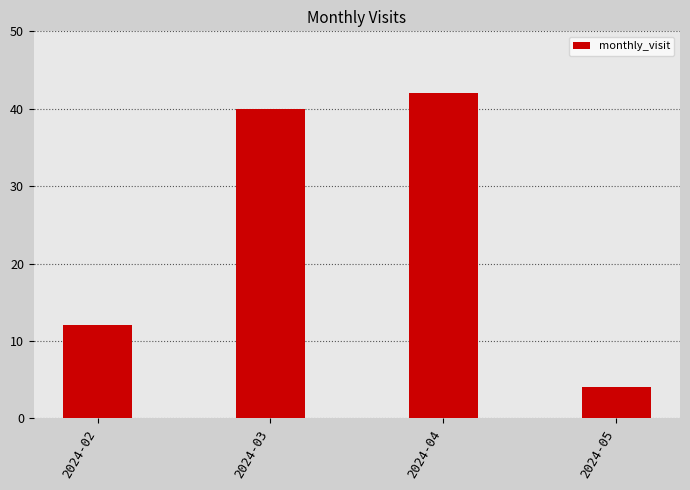

What is the value of the 1st bar from the left?

12